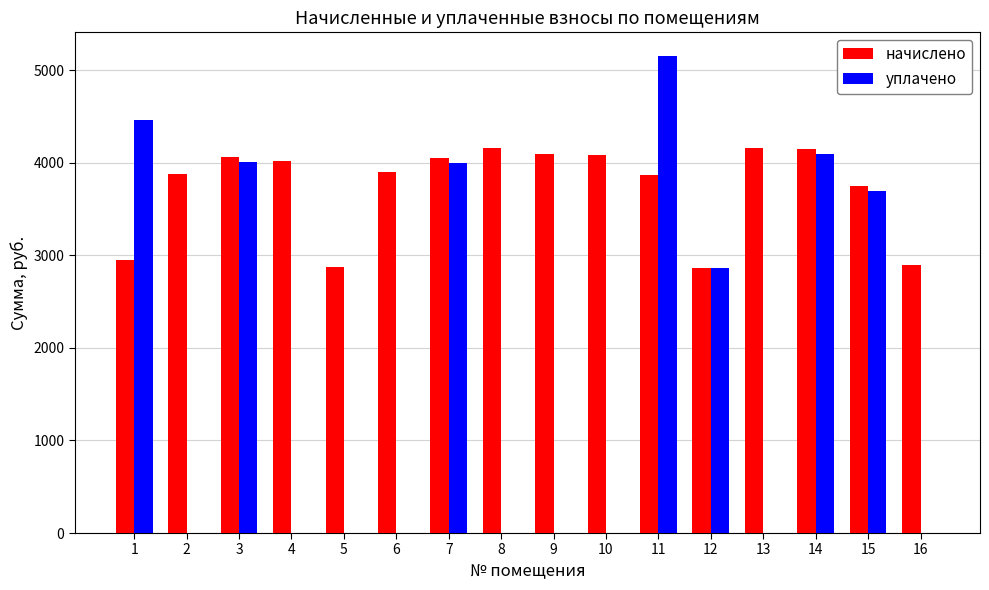

Which series changed the most between 7 and 14?

начислено